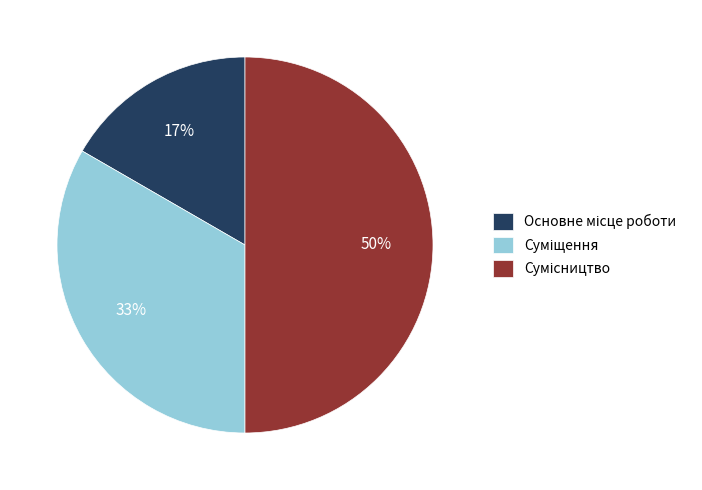

To the nearest percent, what is the difference between the largest and smallest slice percentages?

33%